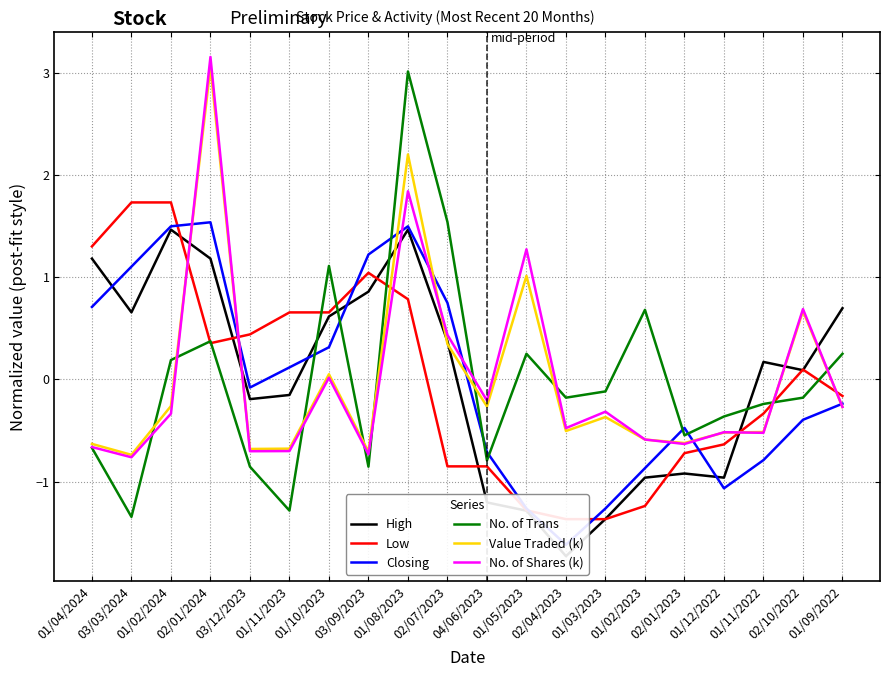

Which series has the widest spread of values?

No. of Trans